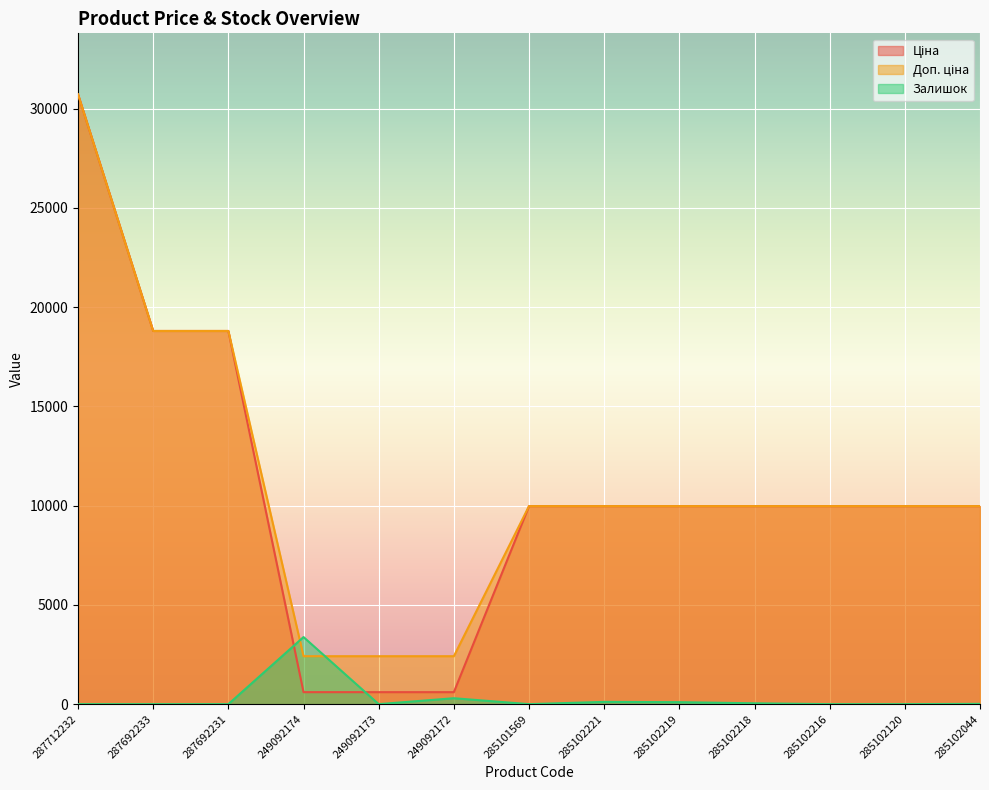

What are all the series names shown in the legend?

Ціна, Доп. ціна, Залишок